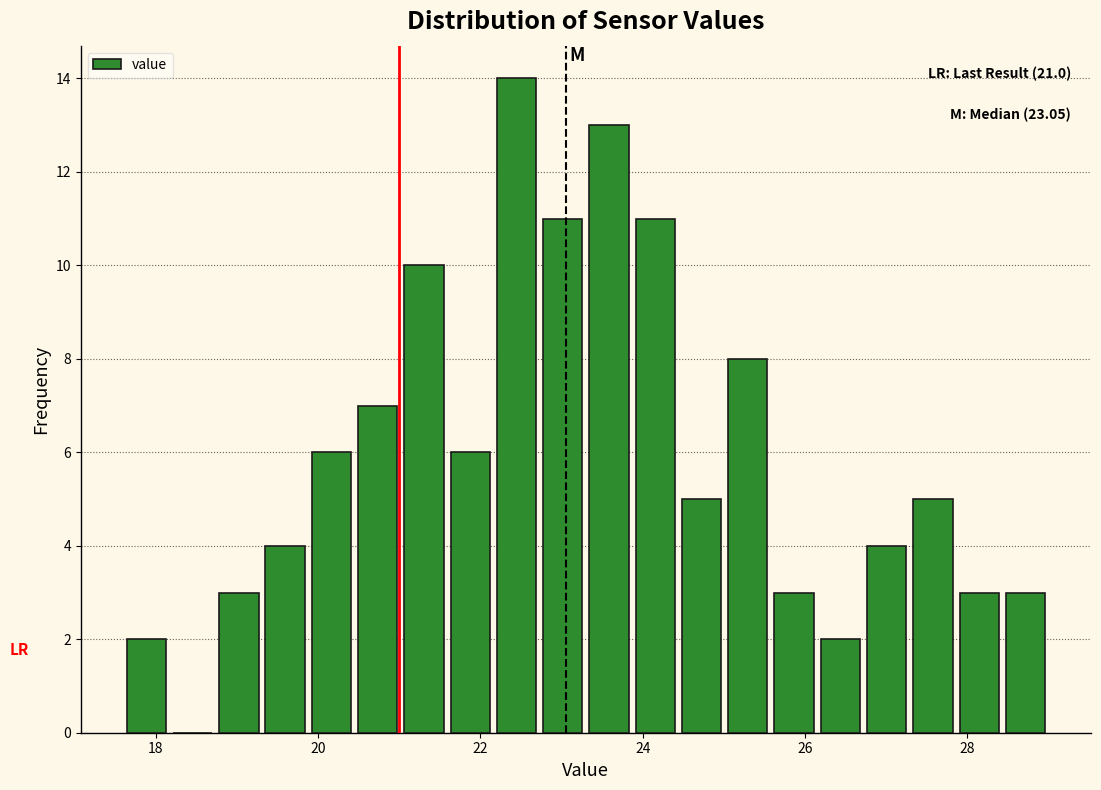

Read against the x-axis, roughly where is the centre of the tallest bar?

22.4